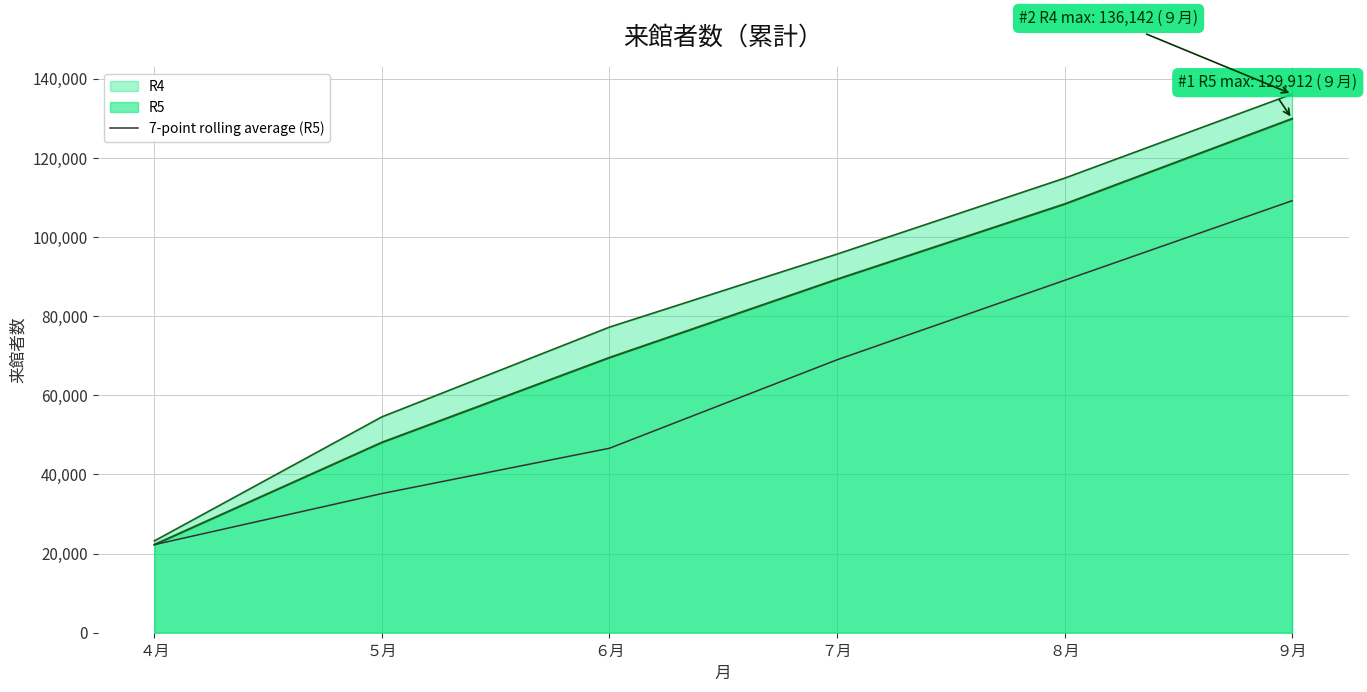

True or false: there are more than 2 points higher than both neighbors.

False